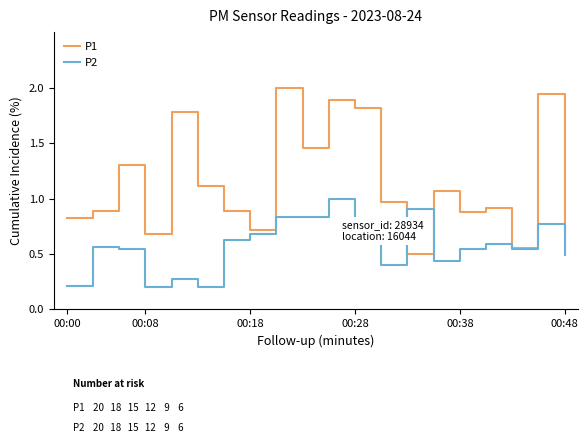

What is the maximum value shown in the chart?

2.0